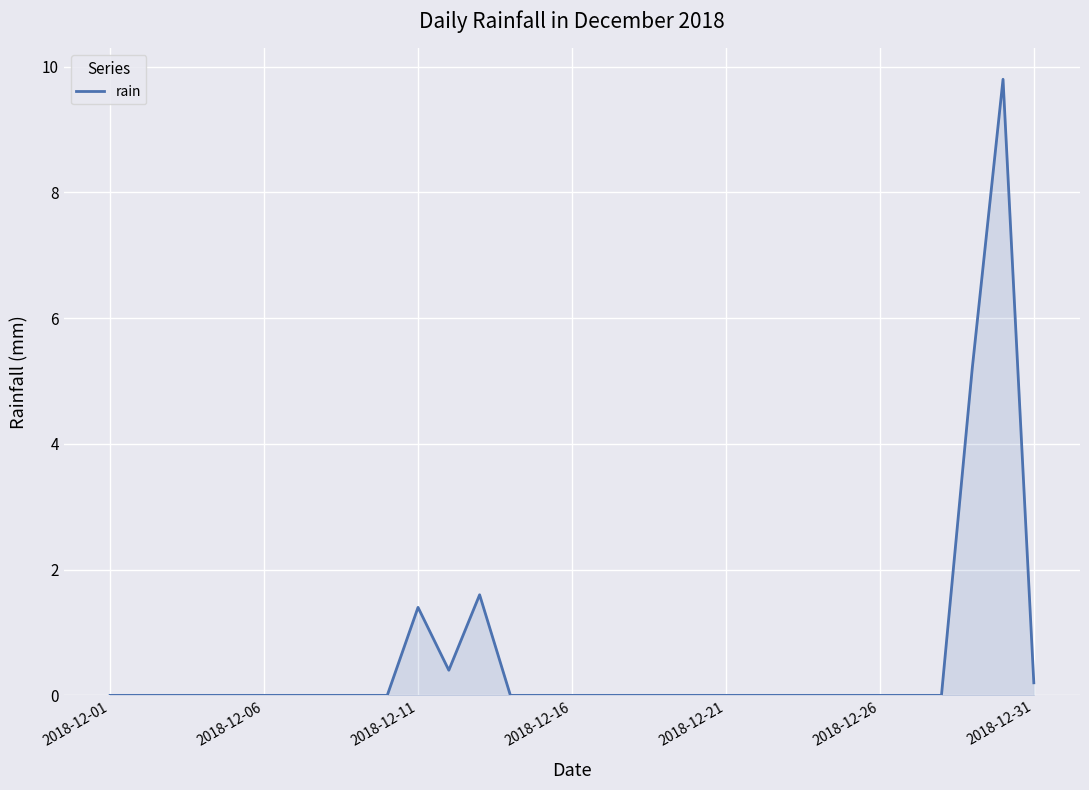

What is the maximum value shown in the chart?

9.8